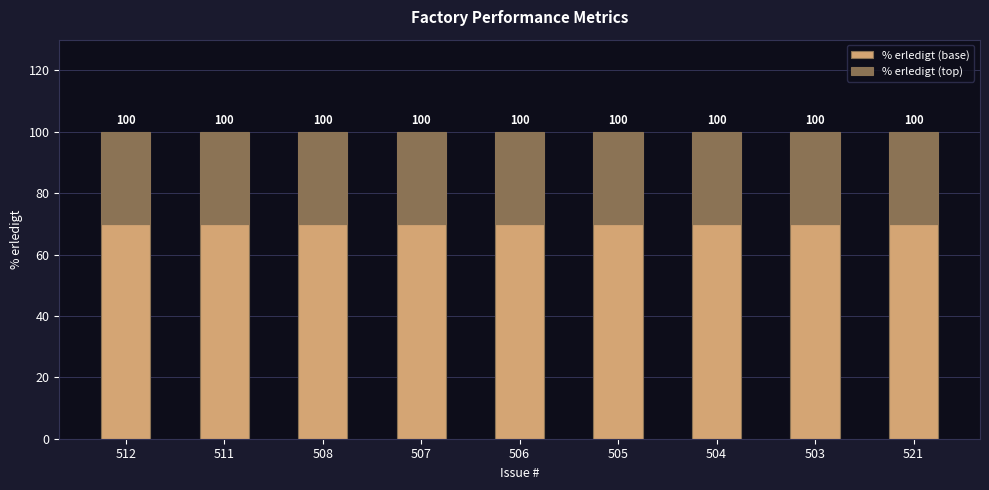

How many bars are there in total?

9